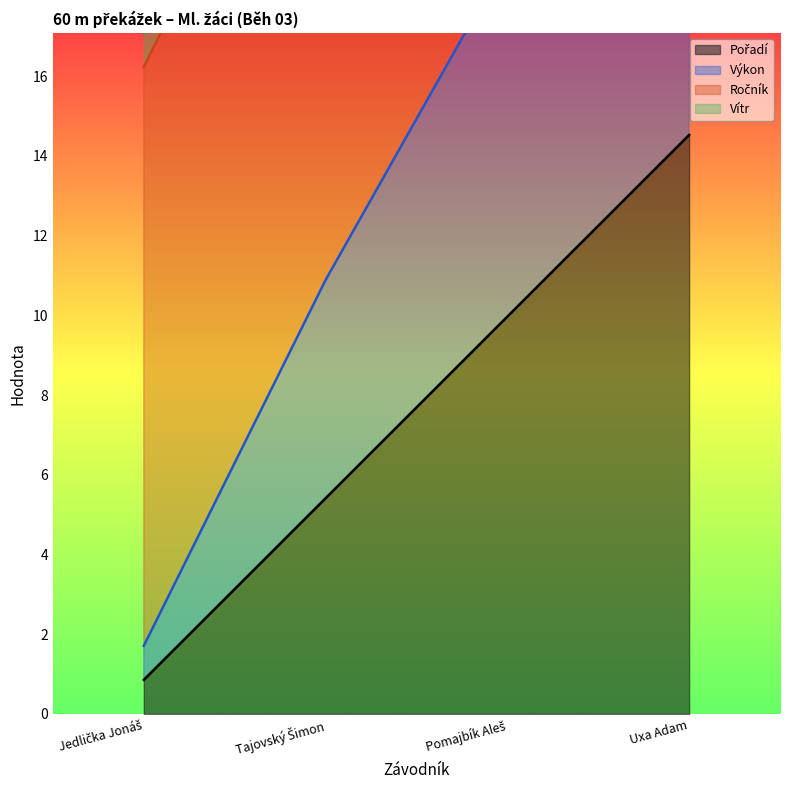

At which category is the sum across all series the highest?

Uxa Adam